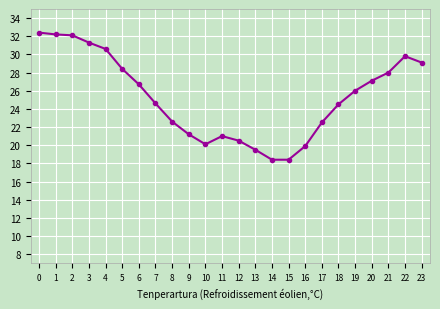

What is the maximum value shown in the chart?

32.4